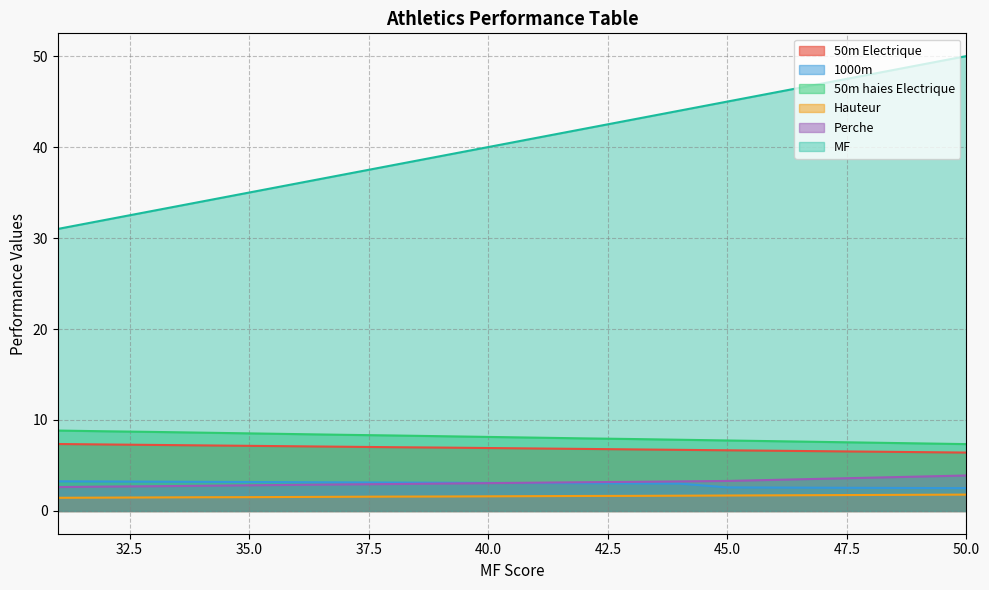

Which label corresponds to the smallest value in the chart?

31